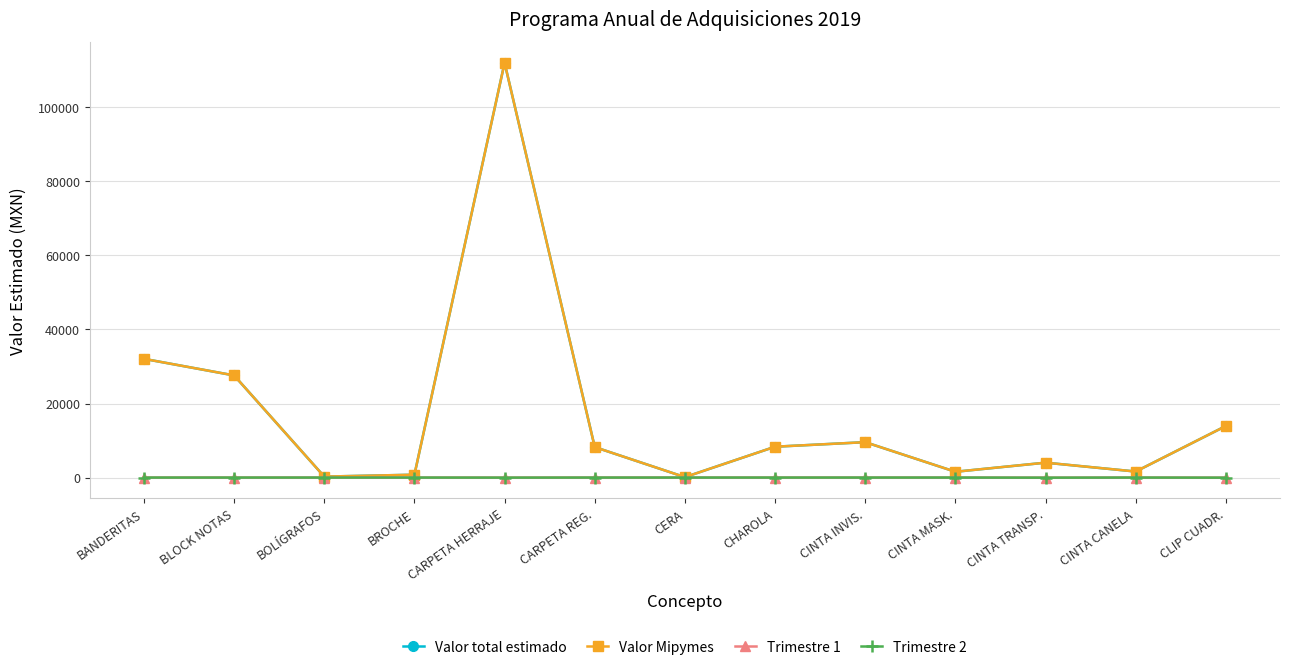

Where is the first local maximum for Trimestre 1?

CINTA CANELA